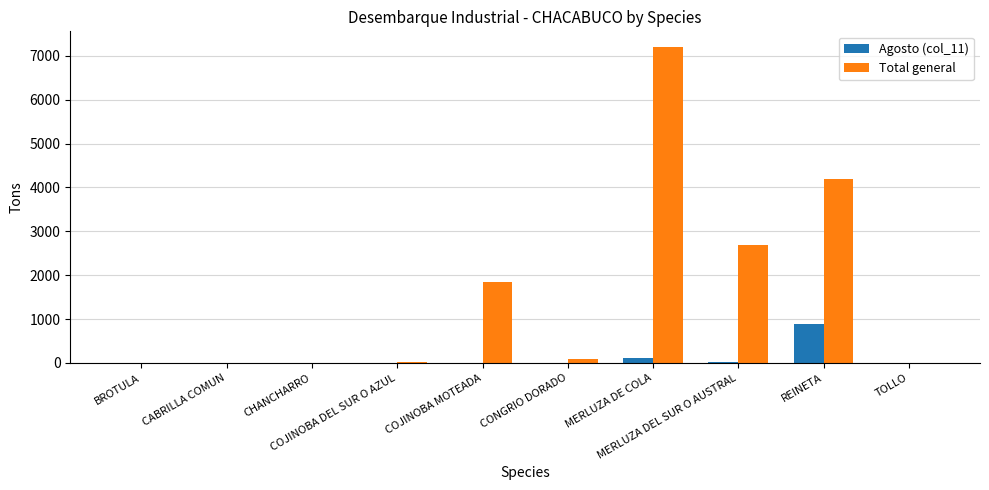

What is the highest value of the Total general series?

7198.2